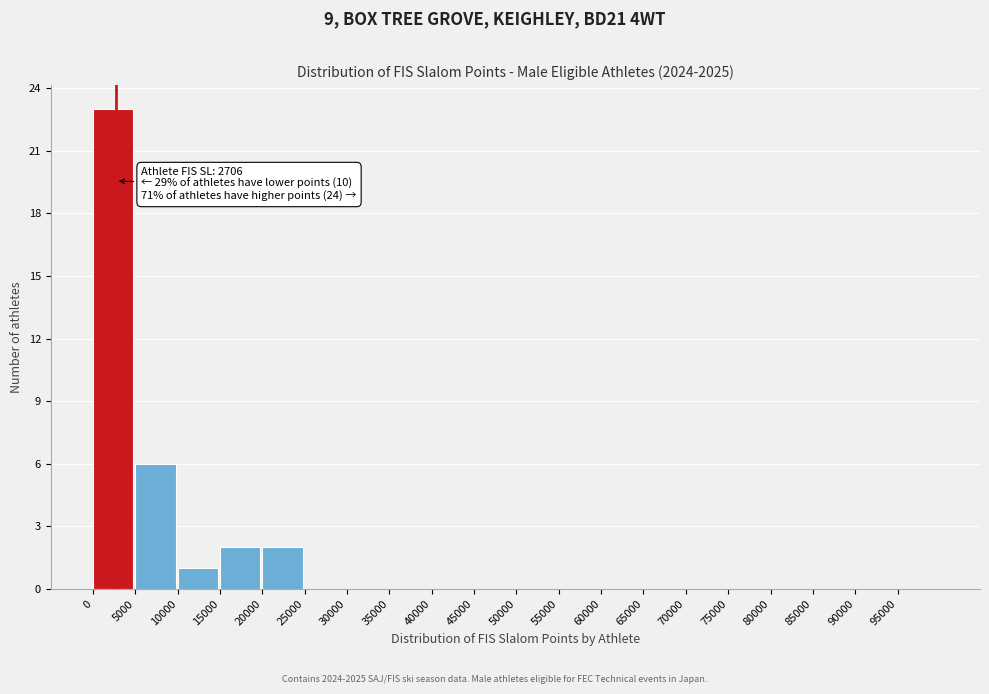

Which range on the x-axis has the tallest bar?

0 to 5000